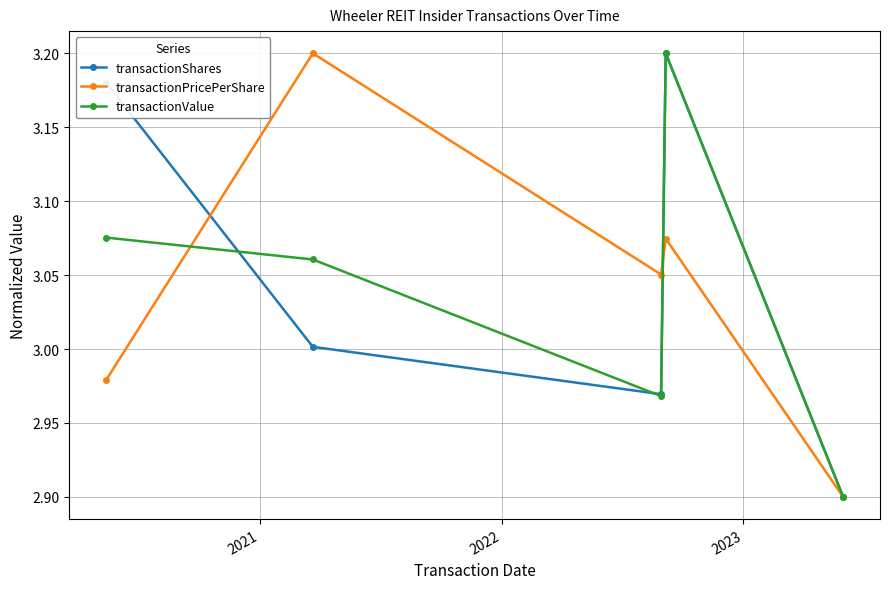

What is the minimum value for transactionValue?

2.9